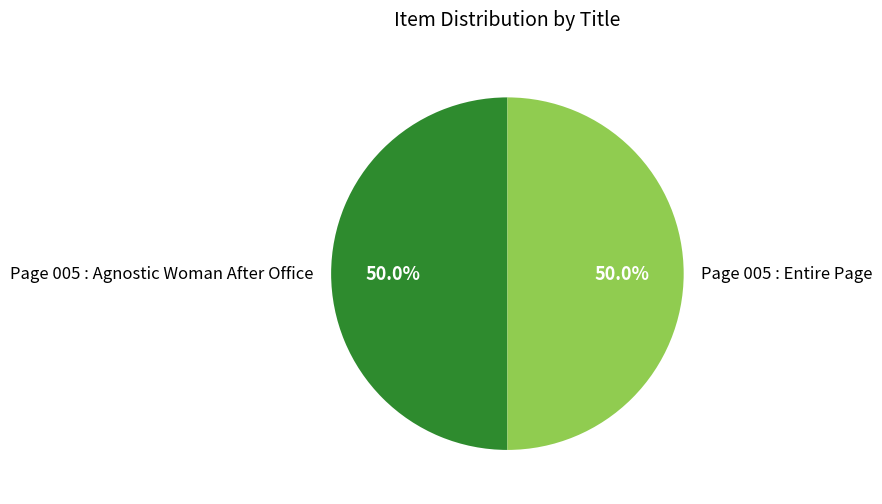

What is the ratio of the value at Page 005 : Agnostic Woman After Office to the value at Page 005 : Entire Page?

1.0